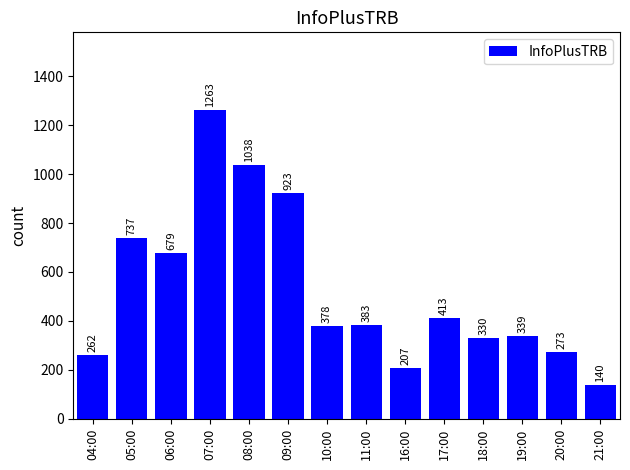

What is the label of the 6th bar from the left?

09:00